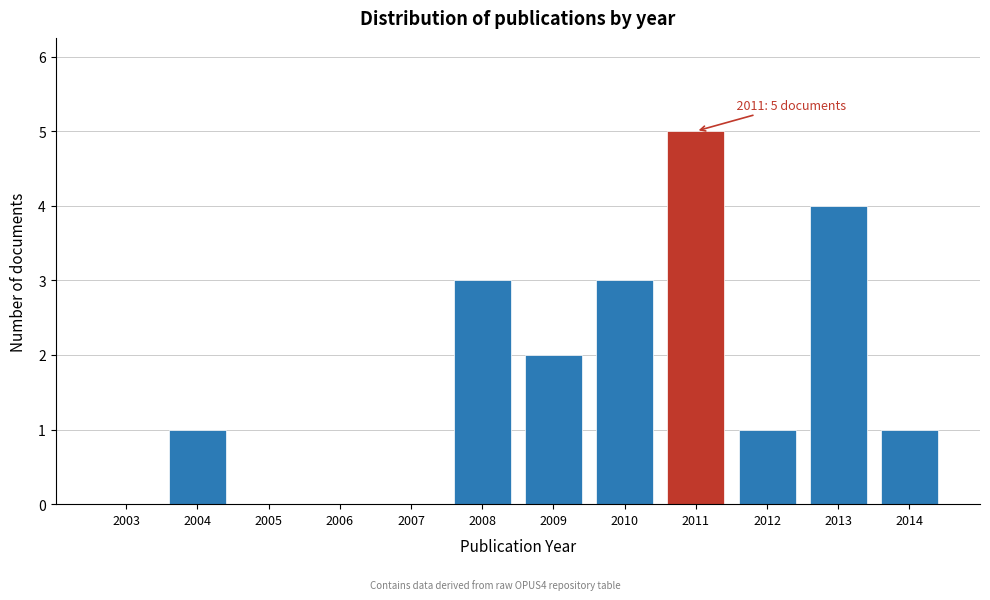

Reading left to right, list all the values displayed in this chart.

2003=0	2004=1	2005=0	2006=0	2007=0	2008=3	2009=2	2010=3	2011=5	2012=1	2013=4	2014=1